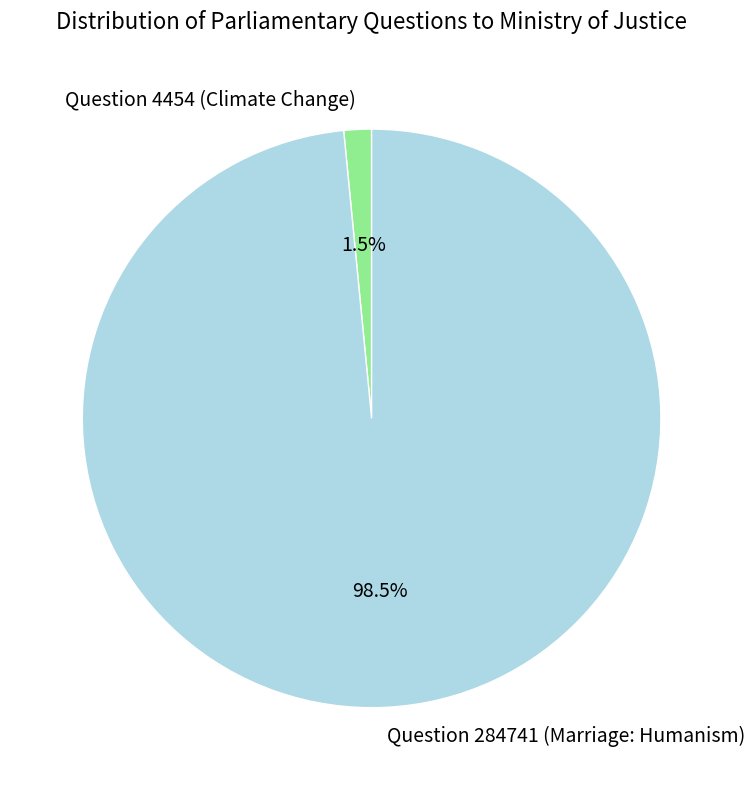

Does Question 4454 (Climate Change) represent more than half of the total?

No